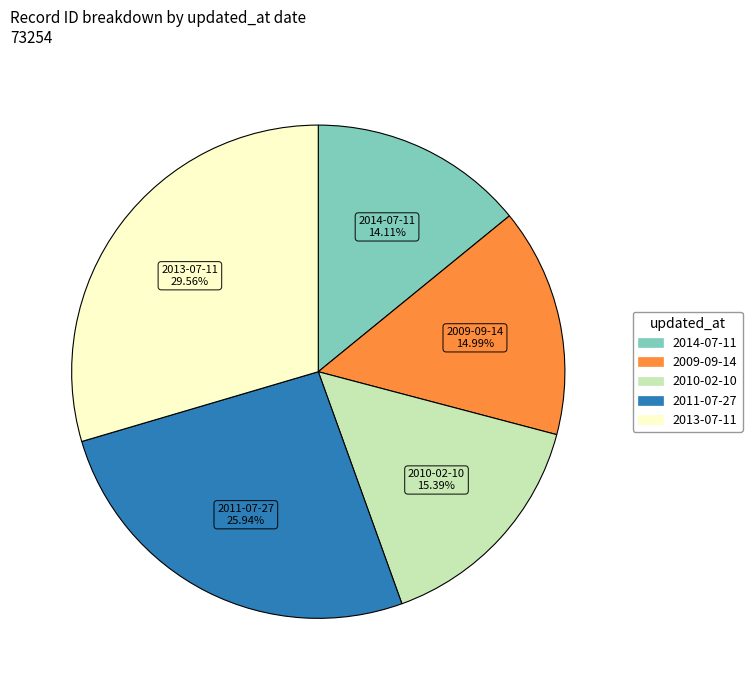

To the nearest percent, what is the combined percentage of 2013-07-11 and 2009-09-14?

45%